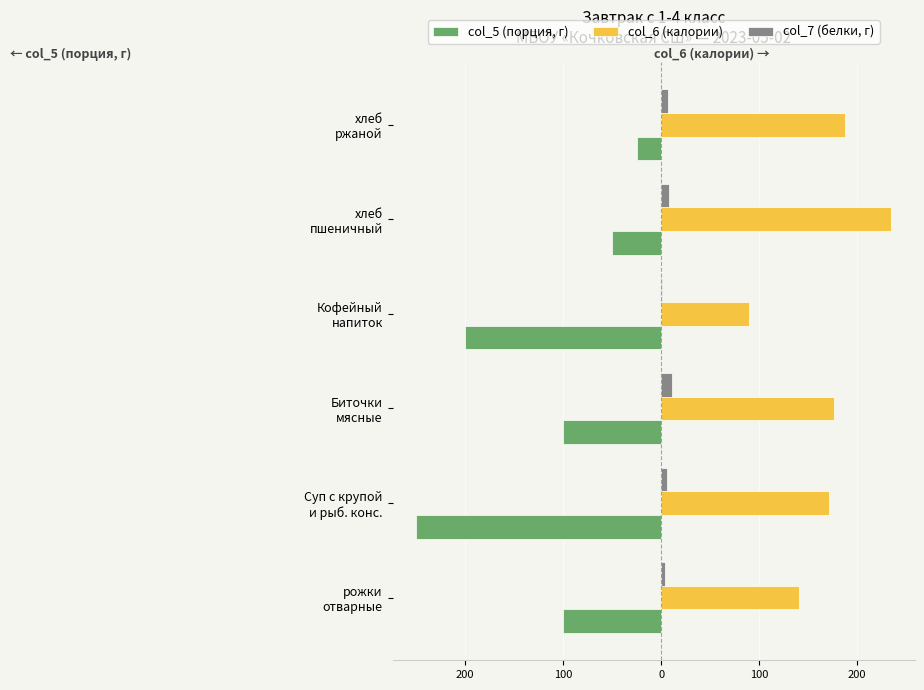

What are all the series names shown in the legend?

col_5 (порция, г), col_6 (калории), col_7 (белки, г)